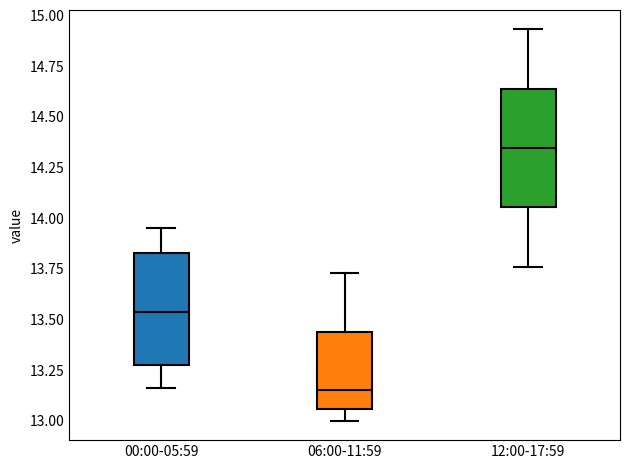

Which box has the lowest median line?

06:00-11:59